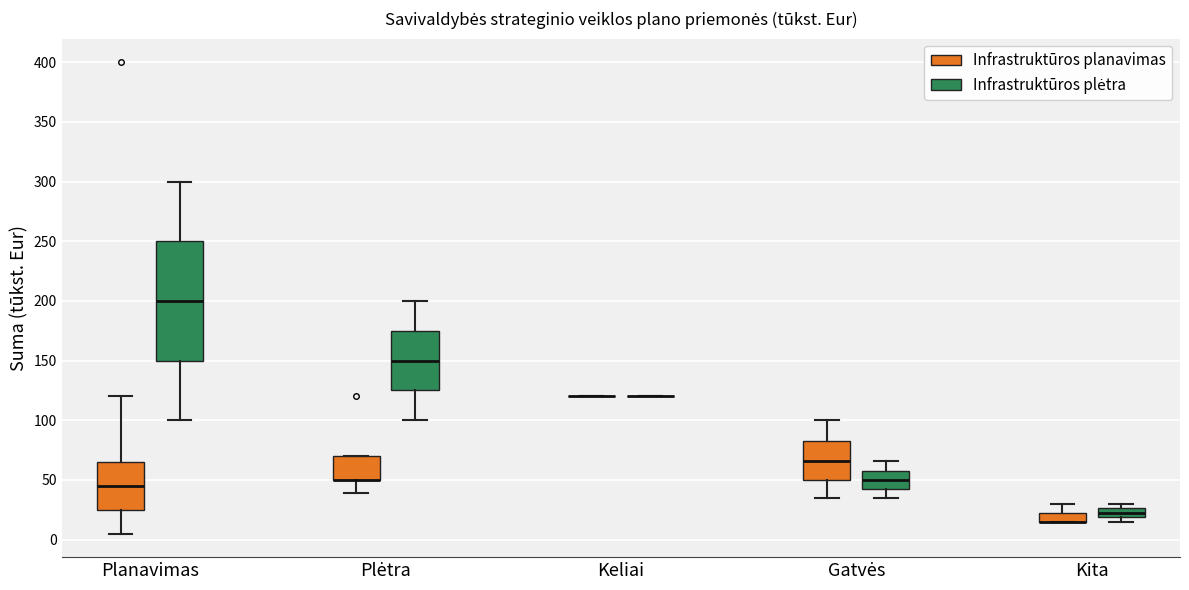

Reading left to right, read every box against the y-axis: the position of its median line, the range the box covers, and the ends of its whiskers. The values are not printed on the chart, so give them approximately, as read against the axis.

Planavimas (Infrastruktūros planavimas): median 45, box 25 to 65, whiskers 5 to 120
Planavimas (Infrastruktūros plėtra): median 200, box 150 to 250, whiskers 100 to 300
Plėtra (Infrastruktūros planavimas): median 50 (drawn on the box's lower edge), box 50 to 70, whiskers 40 to 70
Plėtra (Infrastruktūros plėtra): median 150, box 125 to 175, whiskers 100 to 200
Keliai (Infrastruktūros planavimas): box collapsed to a line at 120, whiskers 120 to 120
Keliai (Infrastruktūros plėtra): box collapsed to a line at 120, whiskers 120 to 120
Gatvės (Infrastruktūros planavimas): median 65, box 50 to 85, whiskers 35 to 100
Gatvės (Infrastruktūros plėtra): median 50, box 40 to 60, whiskers 35 to 65
Kita (Infrastruktūros planavimas): median 15 (drawn on the box's lower edge), box 15 to 25, whiskers 15 to 30
Kita (Infrastruktūros plėtra): median 25 (inside the box), box 20 to 25, whiskers 15 to 30